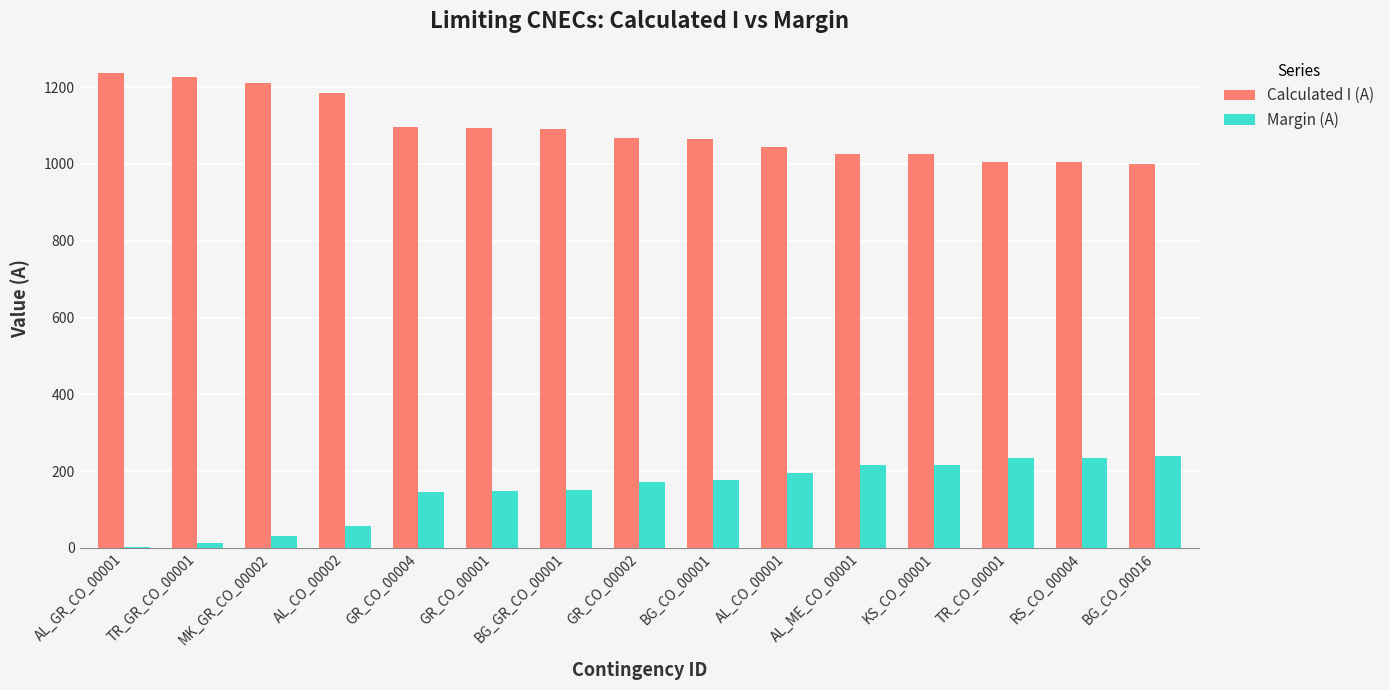

Which series has the largest total across all categories?

Calculated I (A)